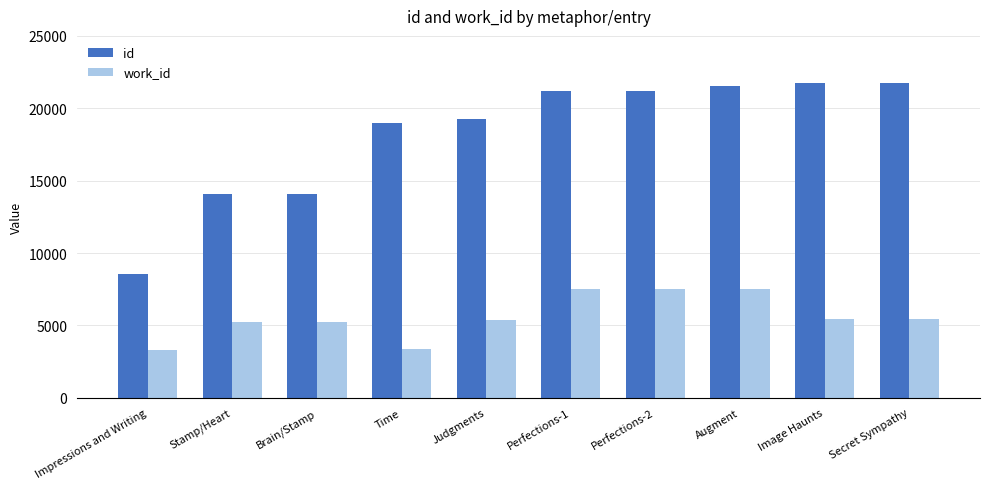

What is the value of the work_id bar at the 7th from the left?

7486